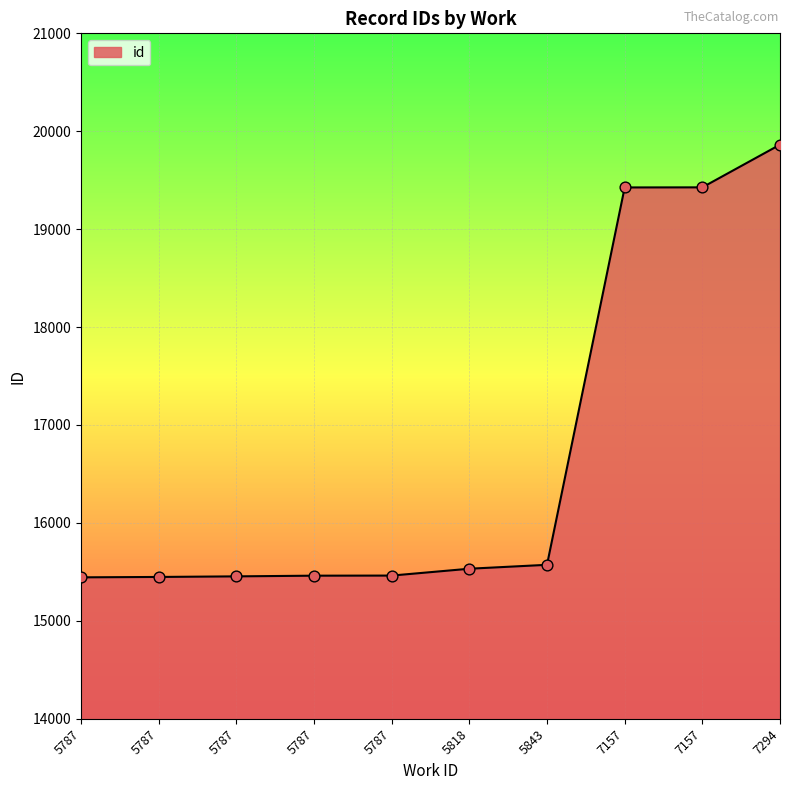

What is the change in value from 5787 to 7157?

+3982